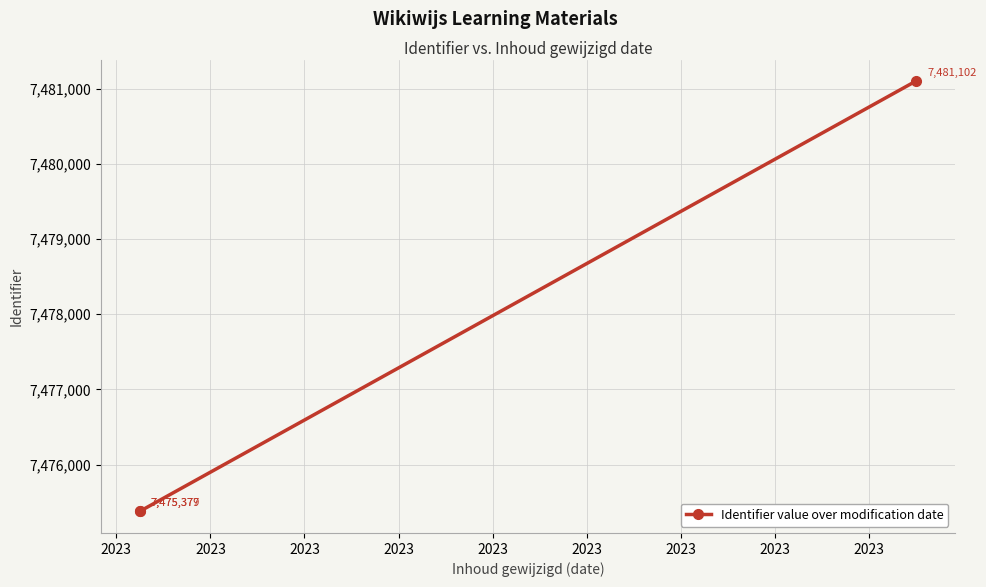

How many data points are less than 7475379?

1